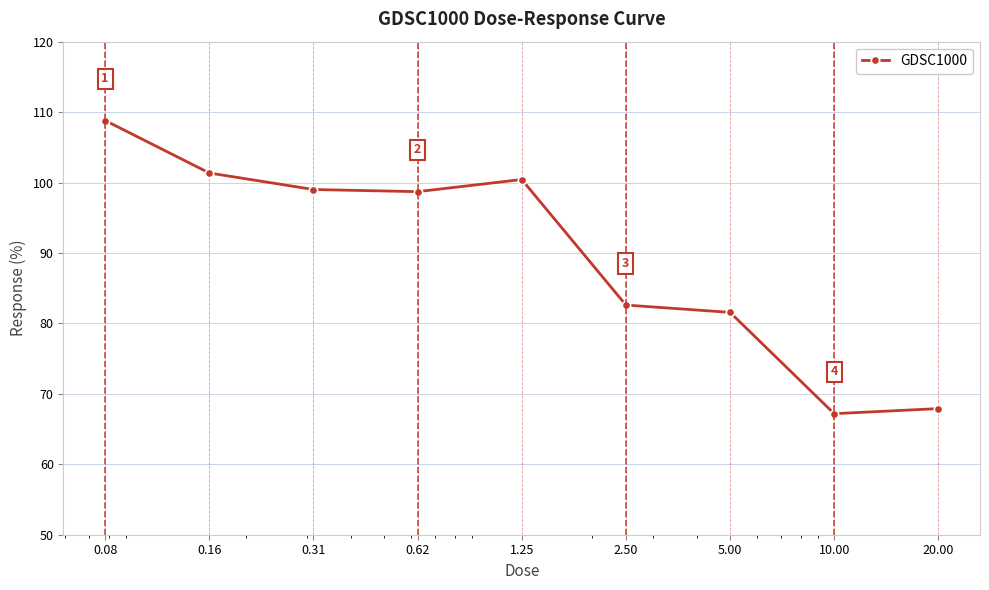

Reading left to right, transcribe all the data shown in this chart.

108.8	101.4	99.0	98.7	100.4	82.6	81.6	67.2	67.9